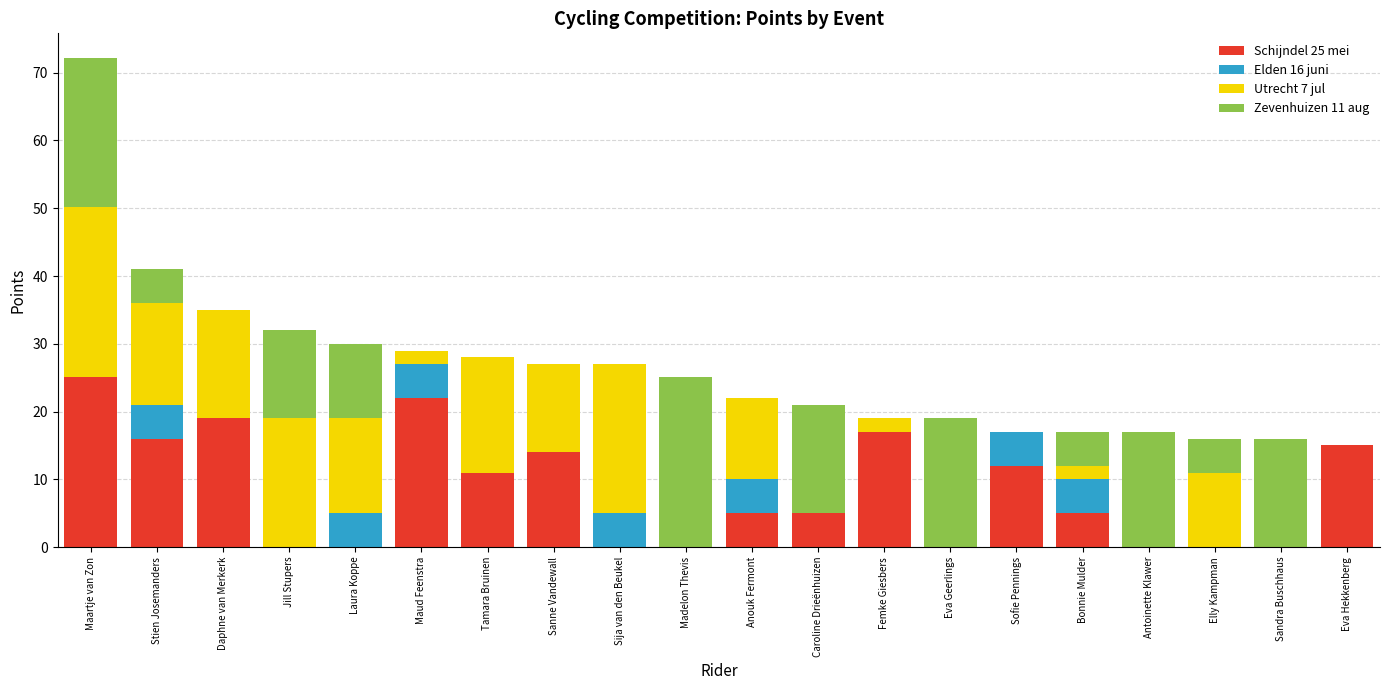

Are the bars grouped side by side (vs. stacked)?

No